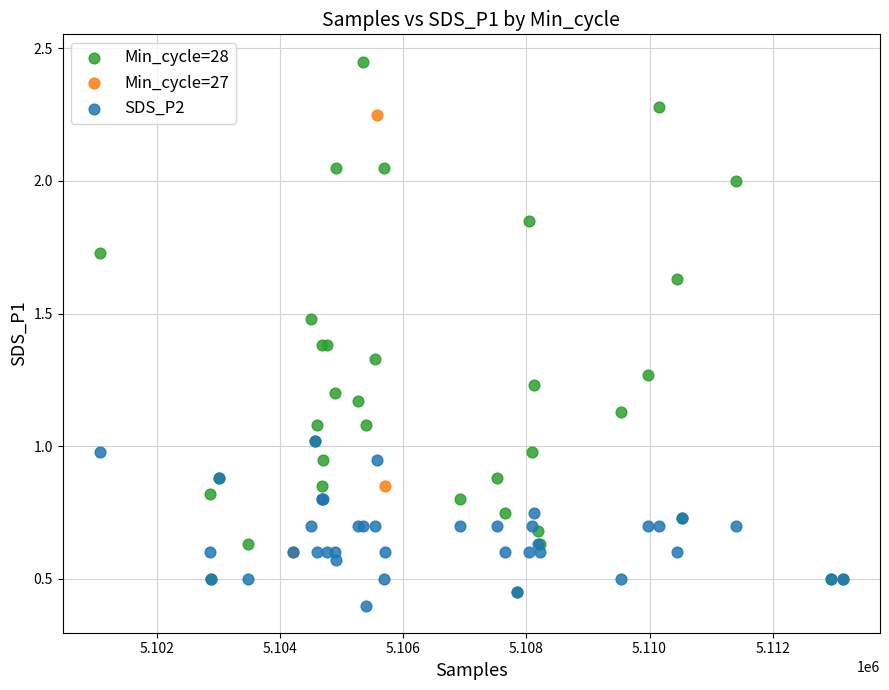

Which series has the largest Y range (max minus min)?

Min_cycle=28